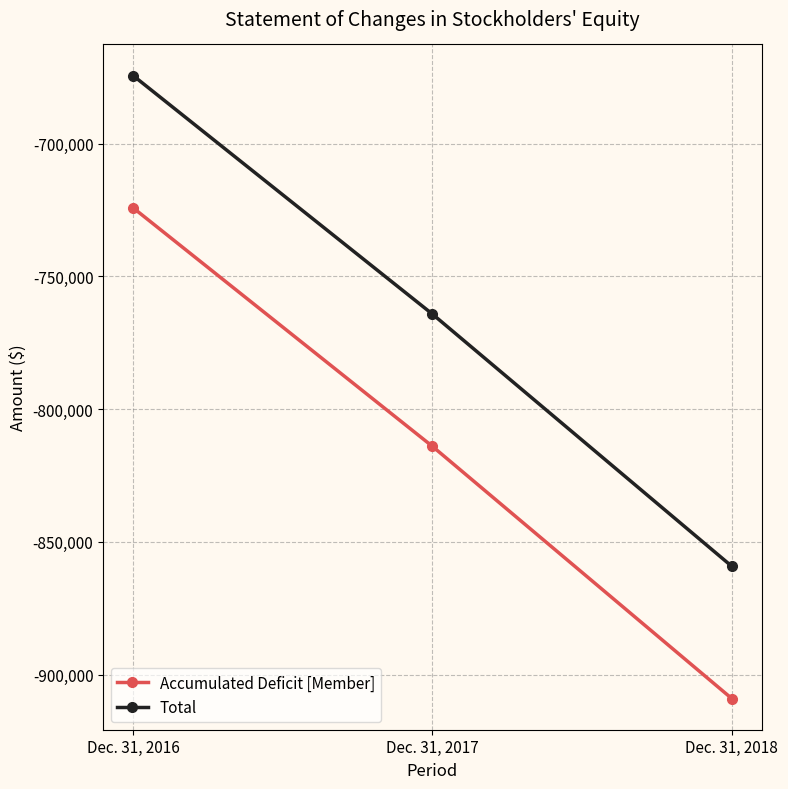

What is the spread (max minus min) of values at Dec. 31, 2018?

49800